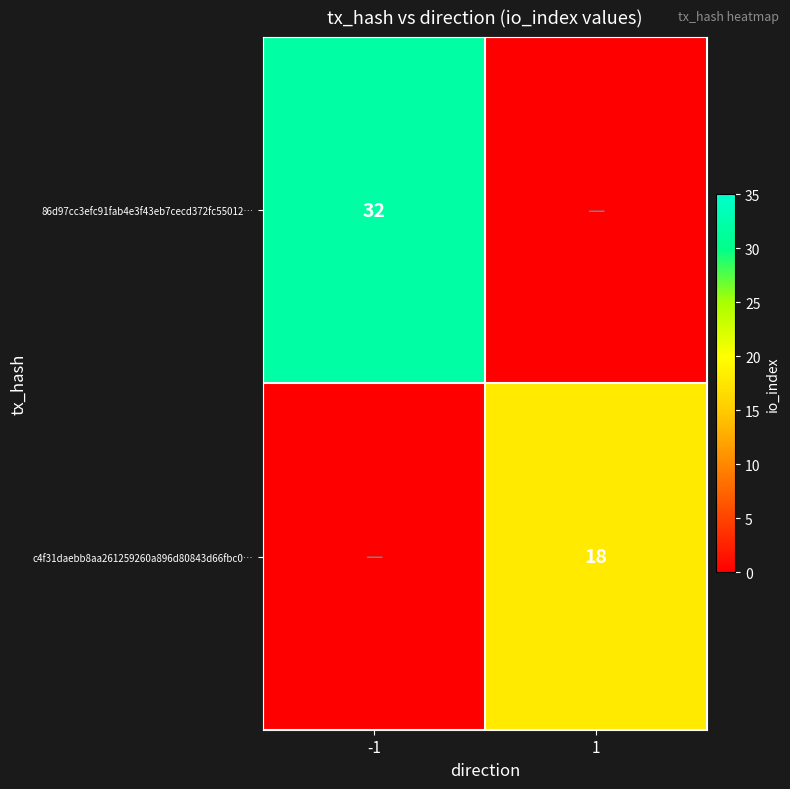

The value of 86d97cc3efc91fab4e3f43eb7cecd372fc55012… at -1 is 32. True or false?

True